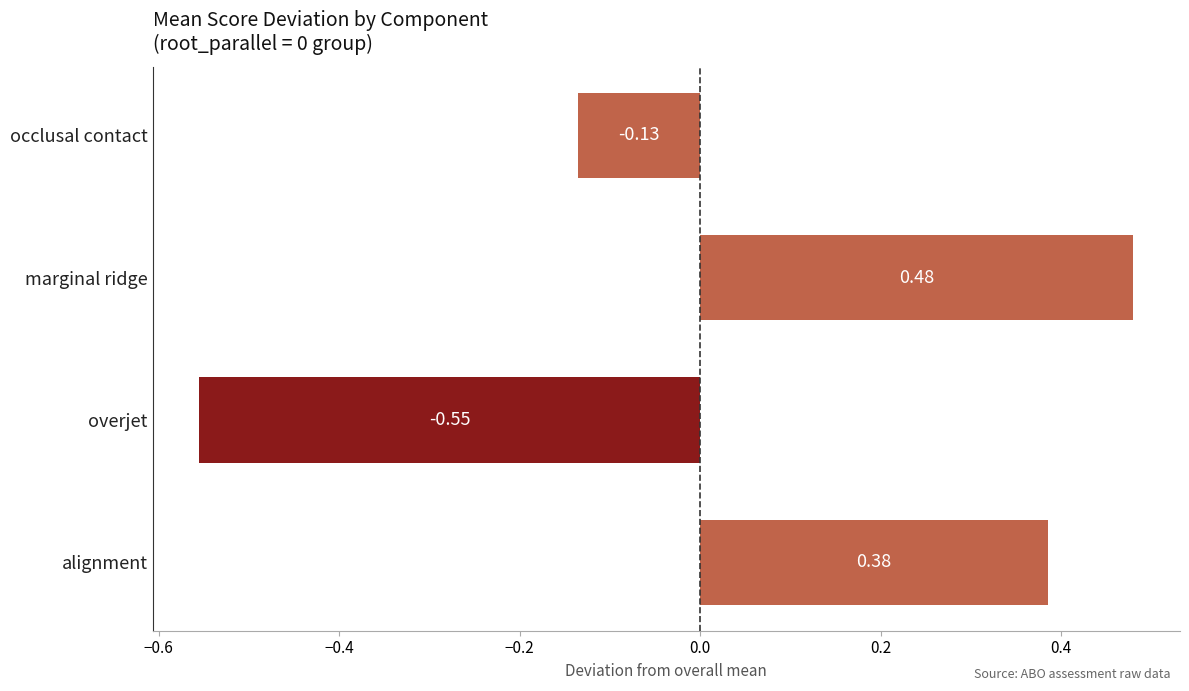

What is the difference between the maximum and second lowest values?

0.6